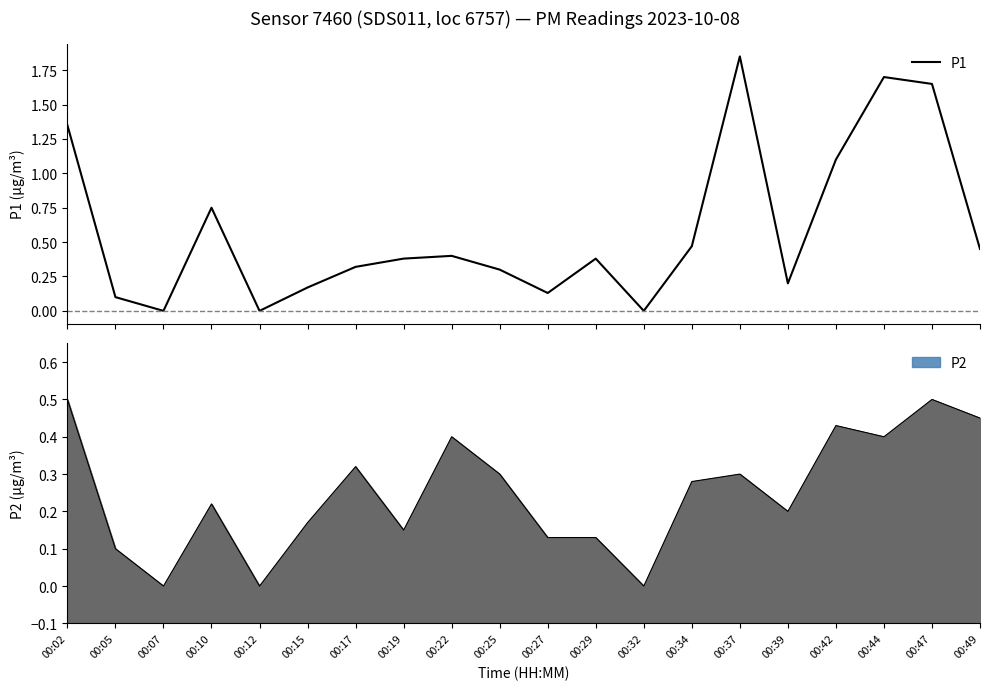

List the labels in order of value, largest first.

00:37, 00:44, 00:47, 00:02, 00:42, 00:10, 00:34, 00:49, 00:22, 00:19, 00:29, 00:17, 00:25, 00:39, 00:15, 00:27, 00:05, 00:07, 00:12, 00:32